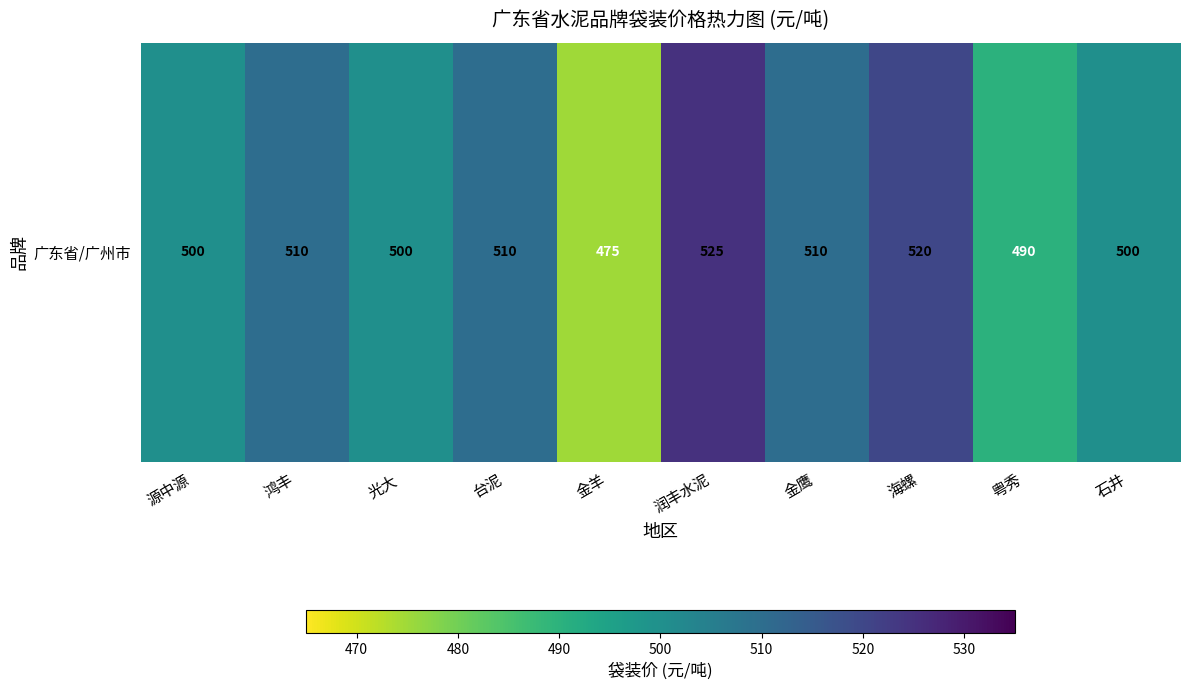

Which label corresponds to the largest value in the chart?

润丰水泥